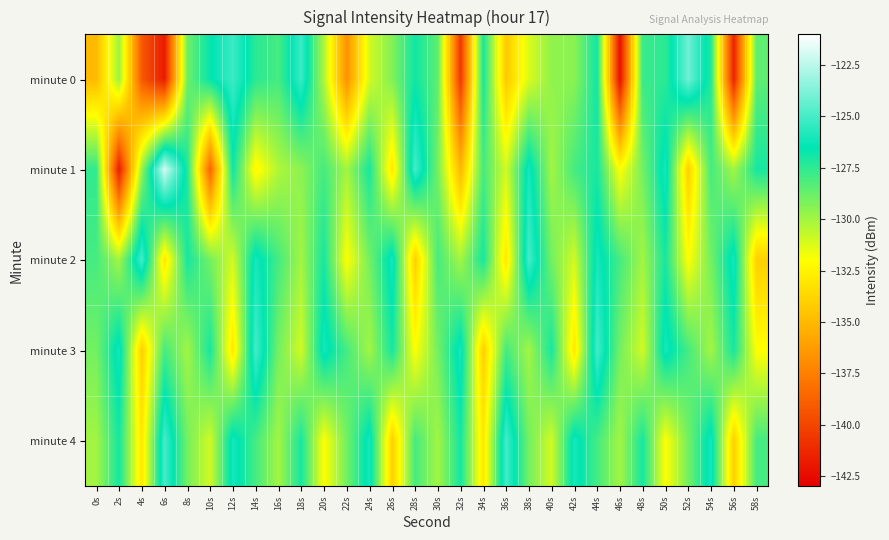

Which series changed the most between 14s and 34s?

minute 3